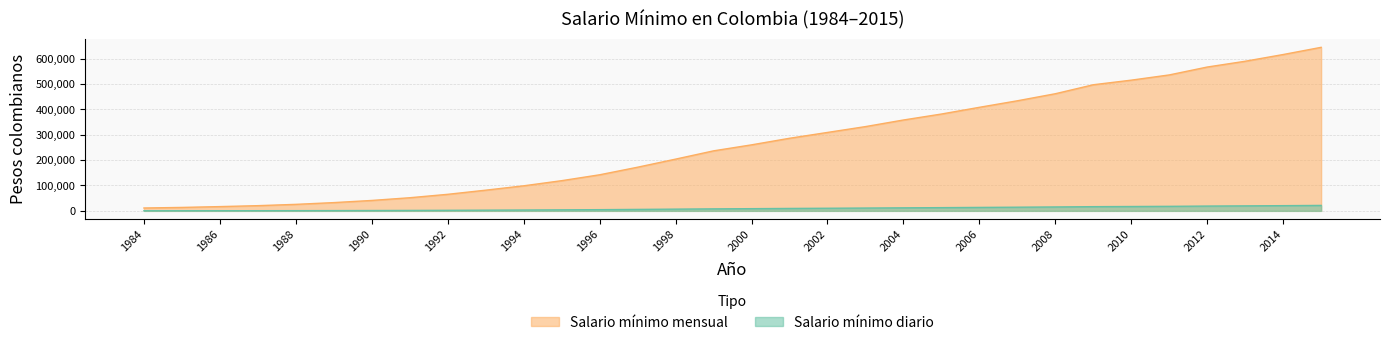

What is the difference between the second highest and minimum values in the Salario mínimo mensual series?

604702.0